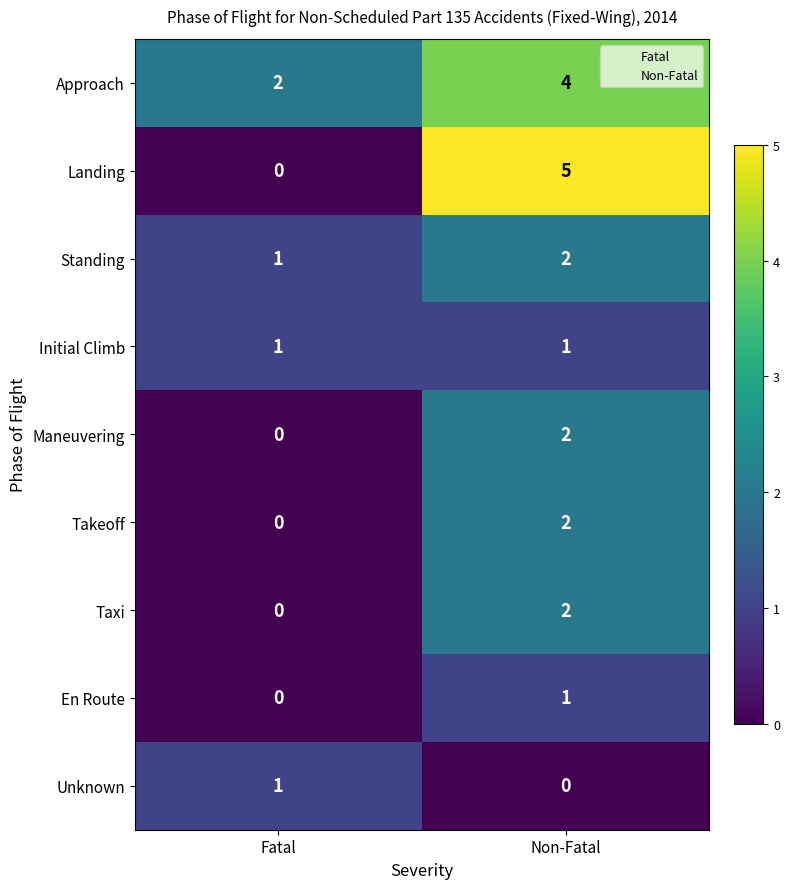

At which label does Landing reach its peak?

Non-Fatal